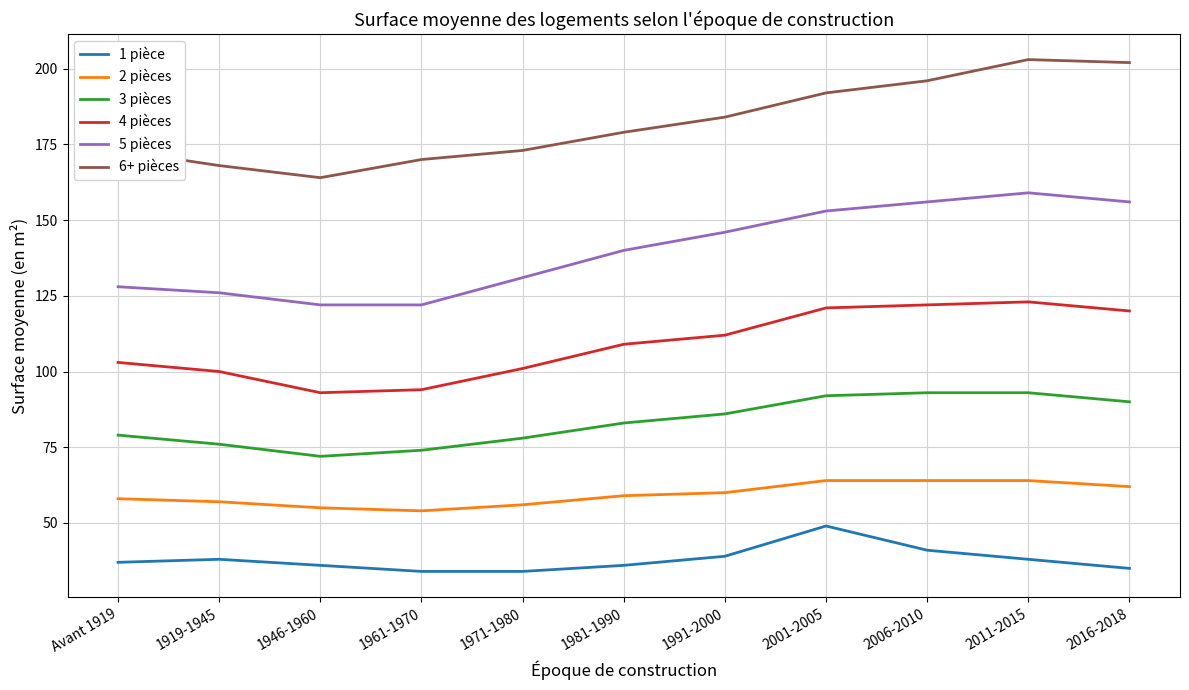

Which category has the lowest value in the 6+ pièces series?

1946-1960